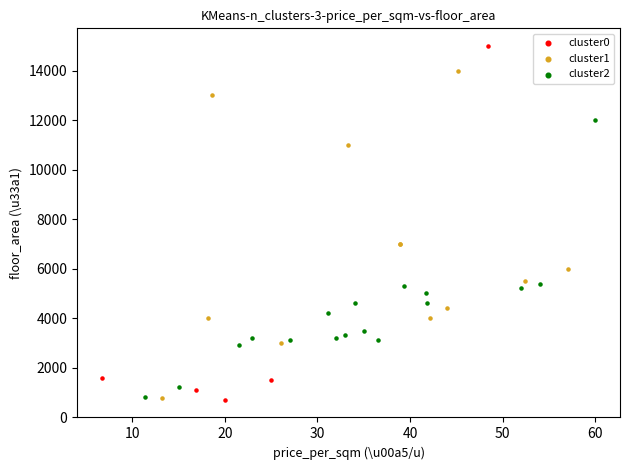

Which series has the largest Y range (max minus min)?

cluster0